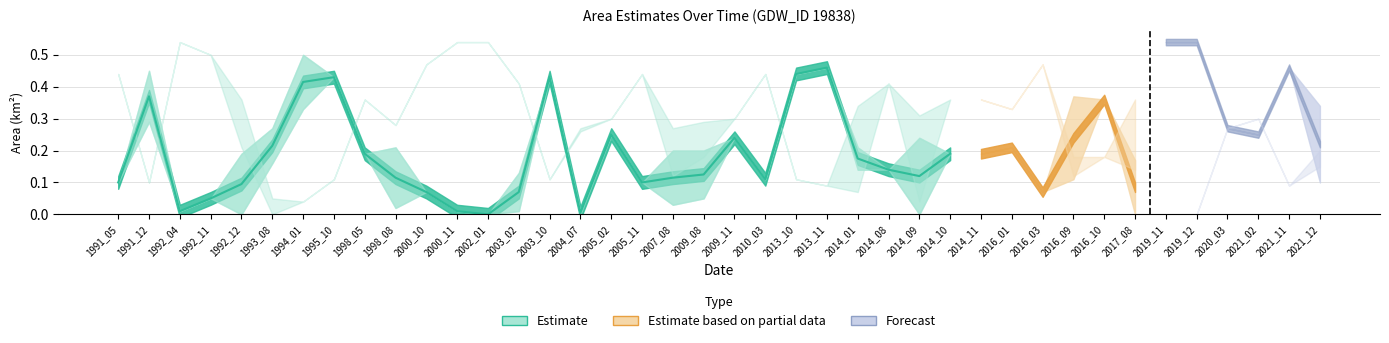

What is the average value of the waterArea series?

0.2